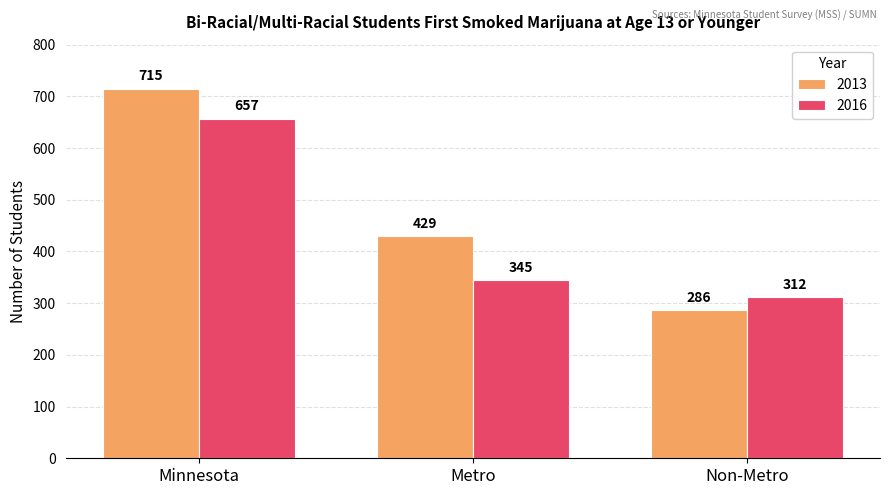

What is the difference between the maximum and minimum values in the 2013 series?

429